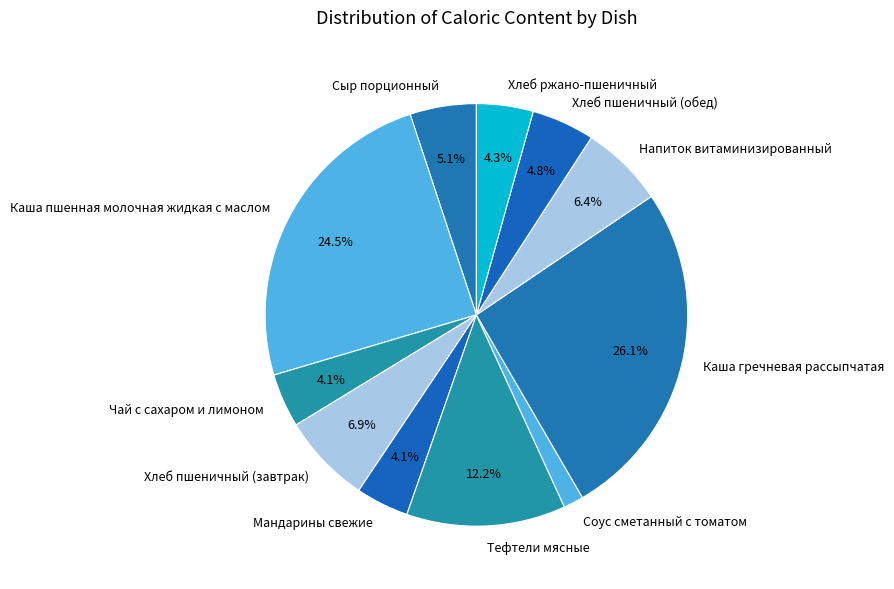

The Хлеб пшеничный (обед) slice represents 10% of the pie. True or false?

False